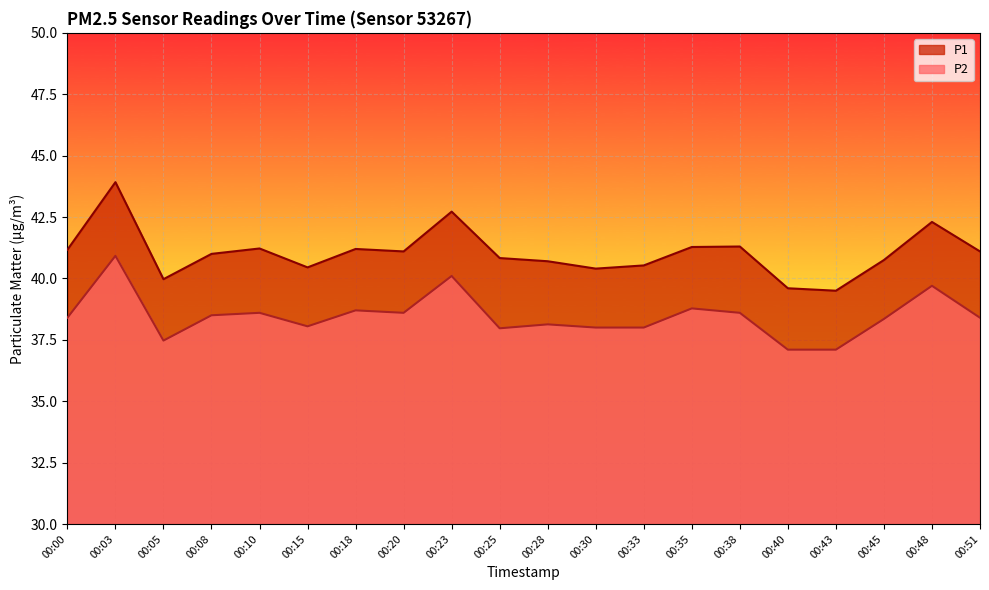

What is the lowest value of the P1 series?

39.5